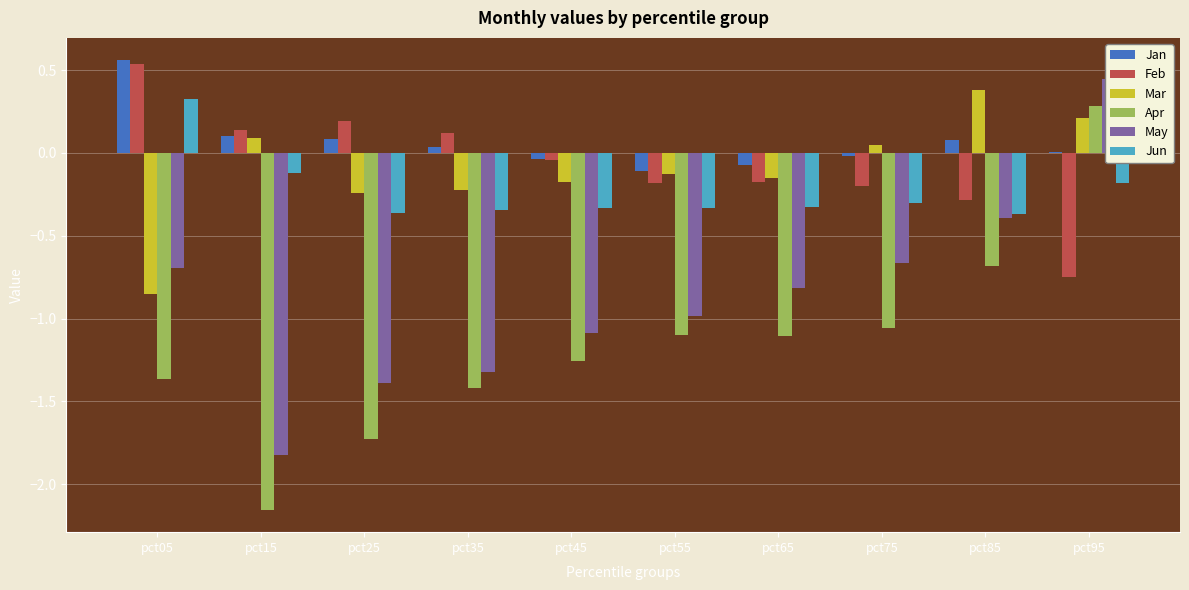

How many positive values does the Jun series have?

1